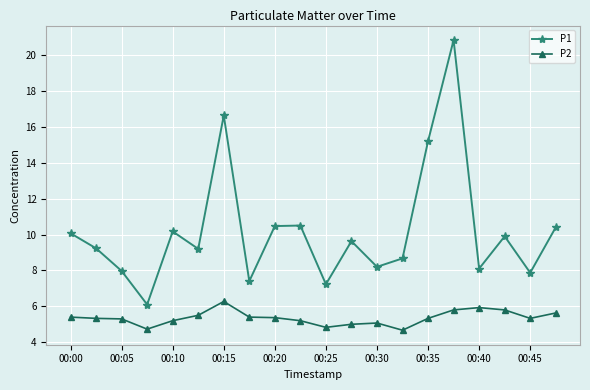

Which series has the largest total across all categories?

P1